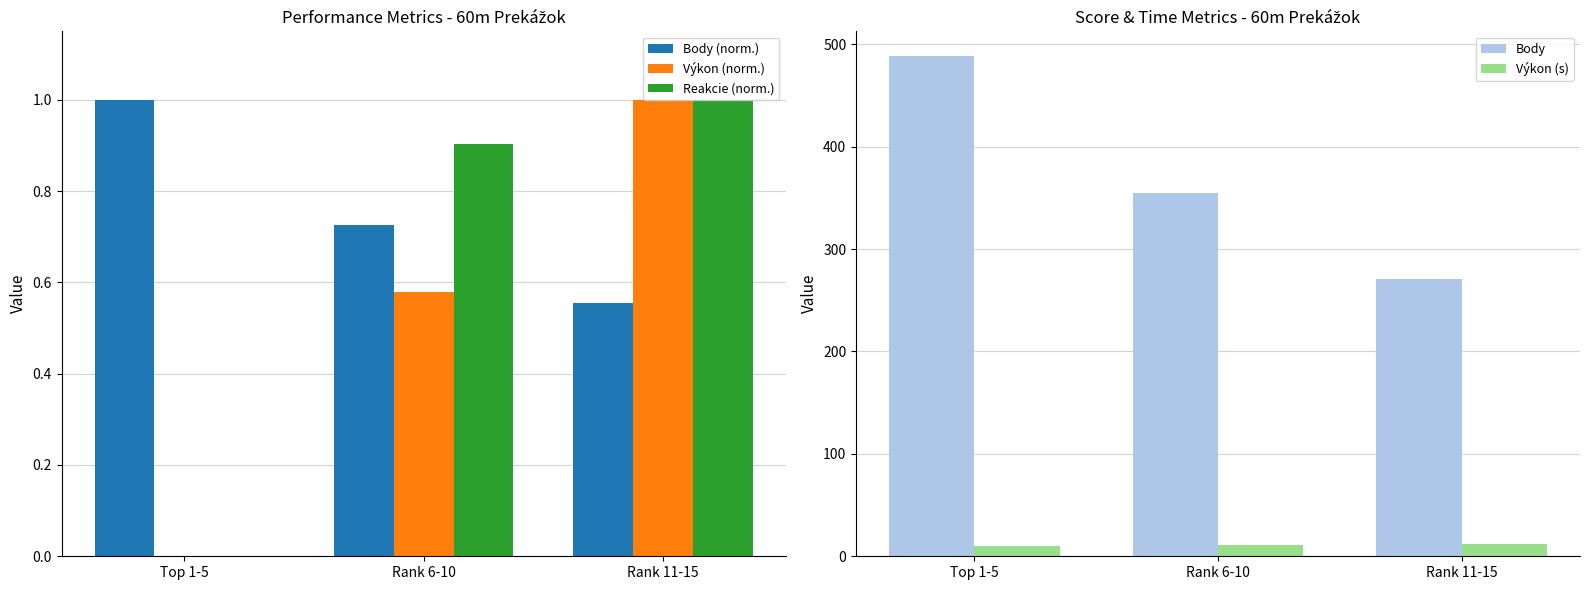

At which category is the sum across all series the highest?

Top 1-5